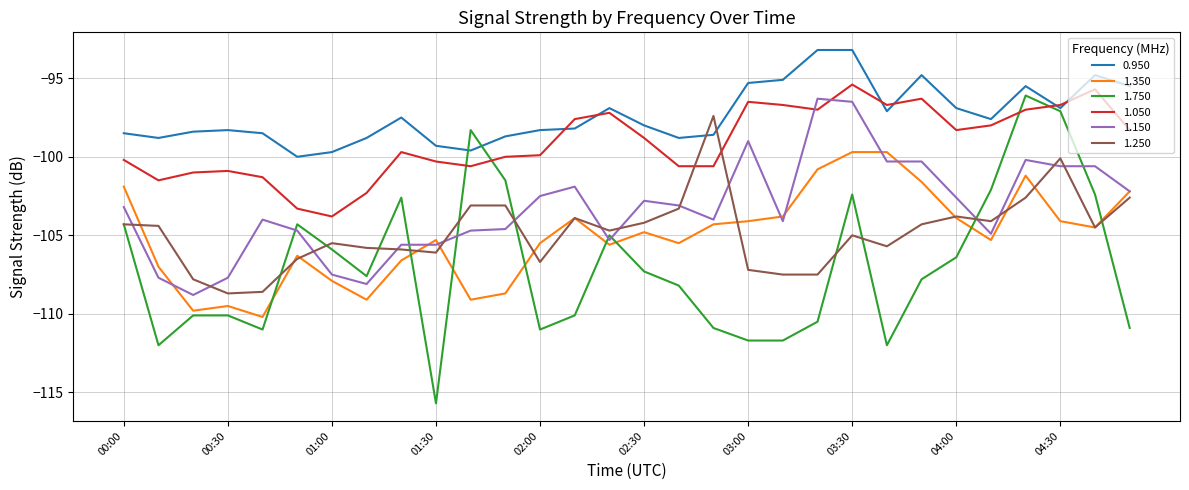

What is the sum of all 1.250 values?

-3144.9